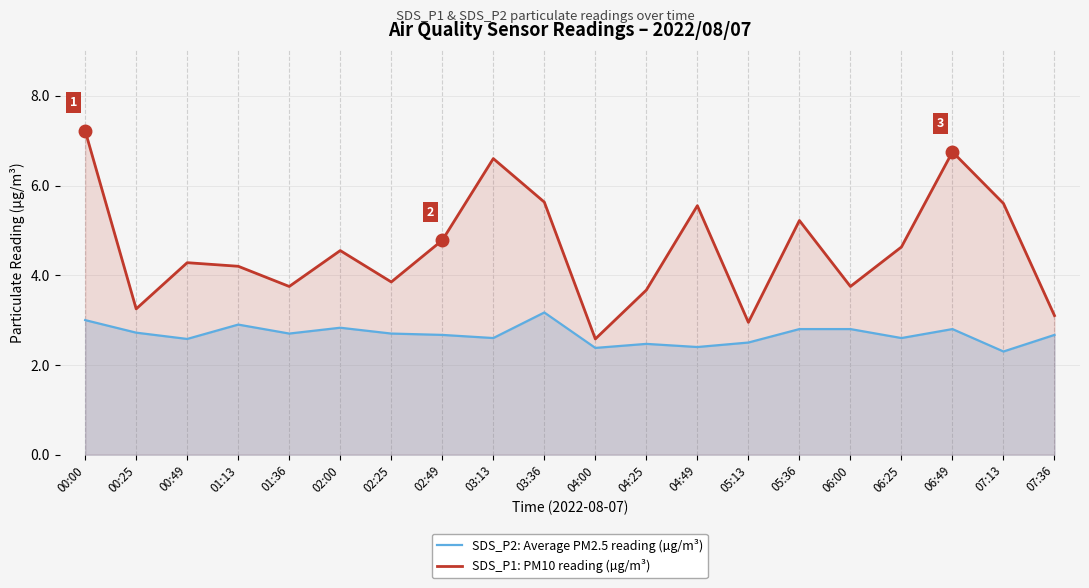

Reading left to right, extract all data points from this chart.

SDS_P2: Average PM2.5 reading (µg/m³): 00:00=3.0	00:25=2.7	00:49=2.6	01:13=2.9	01:36=2.7	02:00=2.8	02:25=2.7	02:49=2.7	03:13=2.6	03:36=3.2	04:00=2.4	04:25=2.5	04:49=2.4	05:13=2.5	05:36=2.8	06:00=2.8	06:25=2.6	06:49=2.8	07:13=2.3	07:36=2.7
SDS_P1: PM10 reading (µg/m³): 00:00=7.2	00:25=3.2	00:49=4.3	01:13=4.2	01:36=3.8	02:00=4.5	02:25=3.9	02:49=4.8	03:13=6.6	03:36=5.6	04:00=2.6	04:25=3.7	04:49=5.5	05:13=3.0	05:36=5.2	06:00=3.8	06:25=4.6	06:49=6.8	07:13=5.6	07:36=3.1